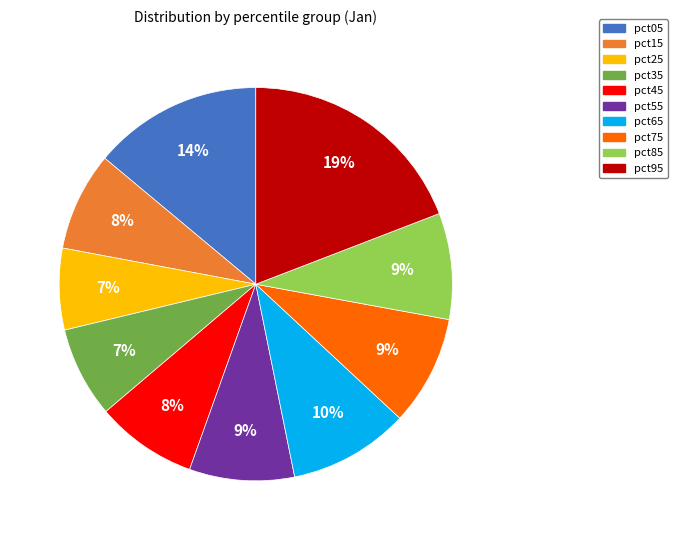

True or false: pct95 accounts for 12% of the total.

False